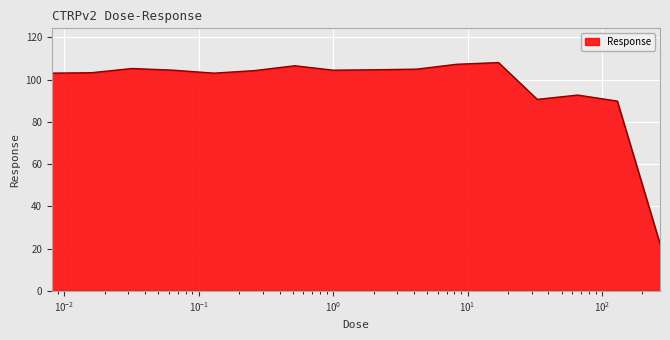

What is the smallest value displayed?

22.3